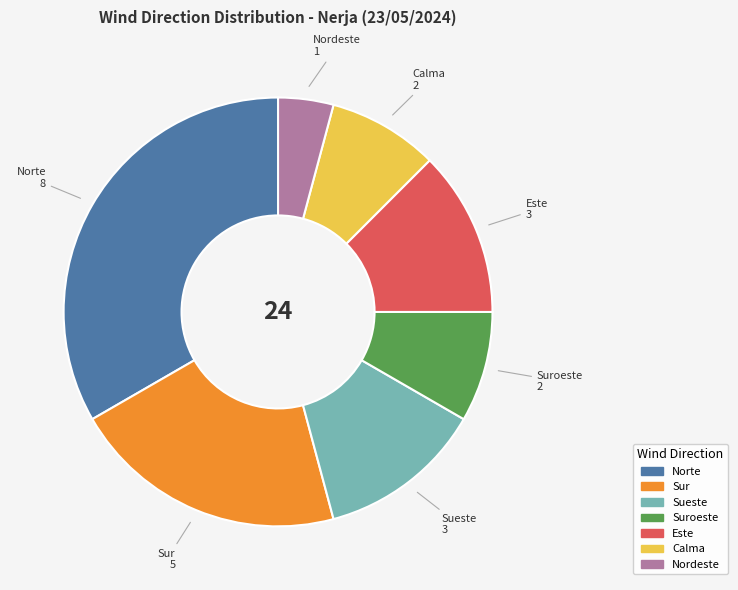

To the nearest percent, what is the difference between the largest and smallest slice percentages?

29%